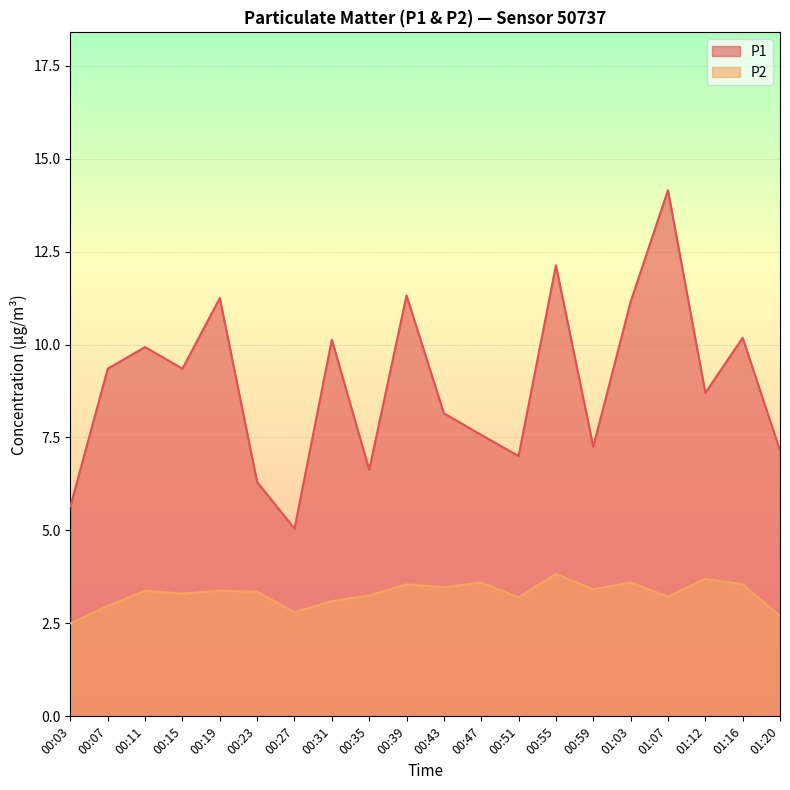

Rank the series at 01:03 from highest to lowest value.

P1, P2